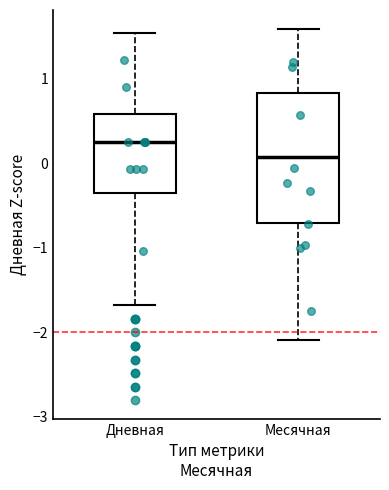

Reading left to right, read every box against the y-axis: the position of its median line, the range the box covers, and the ends of its whiskers. The values are not printed on the chart, so give them approximately, as read against the axis.

Дневная: median 0.3, box -0.3 to 0.6, whiskers -1.7 to 1.5
Месячная: median 0.1, box -0.7 to 0.8, whiskers -2.1 to 1.6